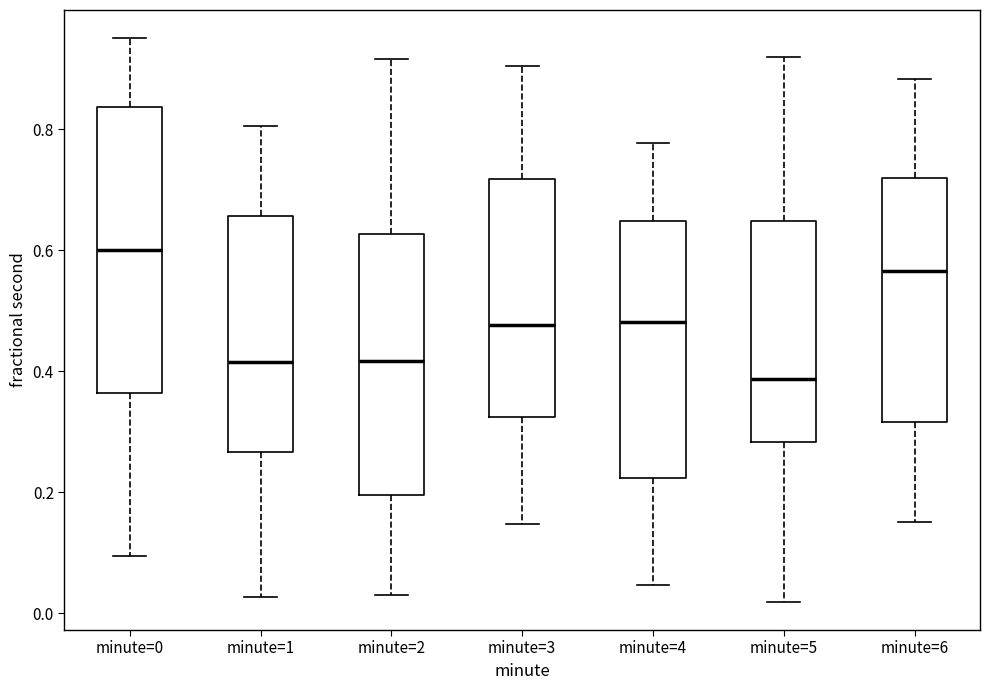

Where is the lower edge of the box for minute=2 on the y-axis? The values are not printed on the chart, so give them approximately, as read against the axis.

0.20